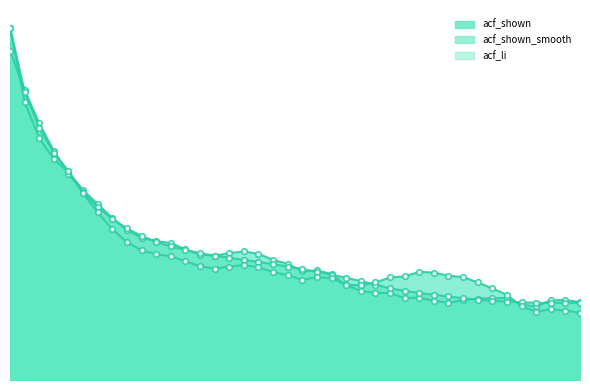

What is the highest value of the acf_shown_smooth series?

0.9